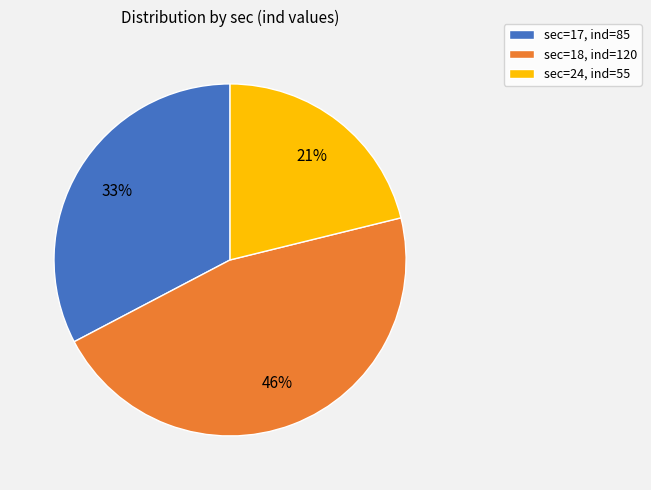

To the nearest percent, what portion does sec=17, ind=85 represent?

33%